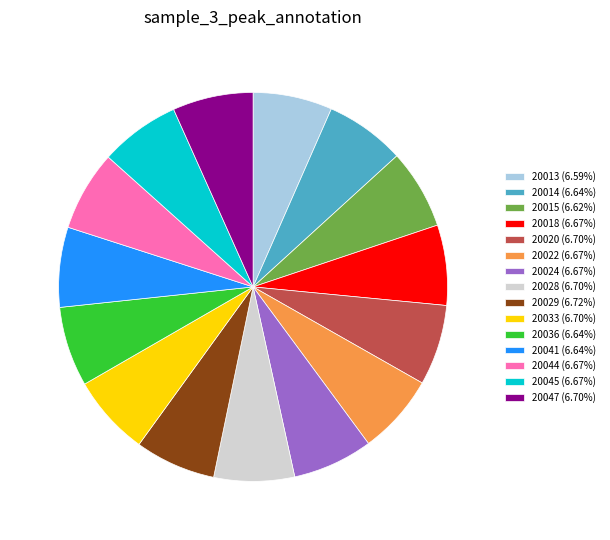

The 20013 slice represents 18% of the pie. True or false?

False